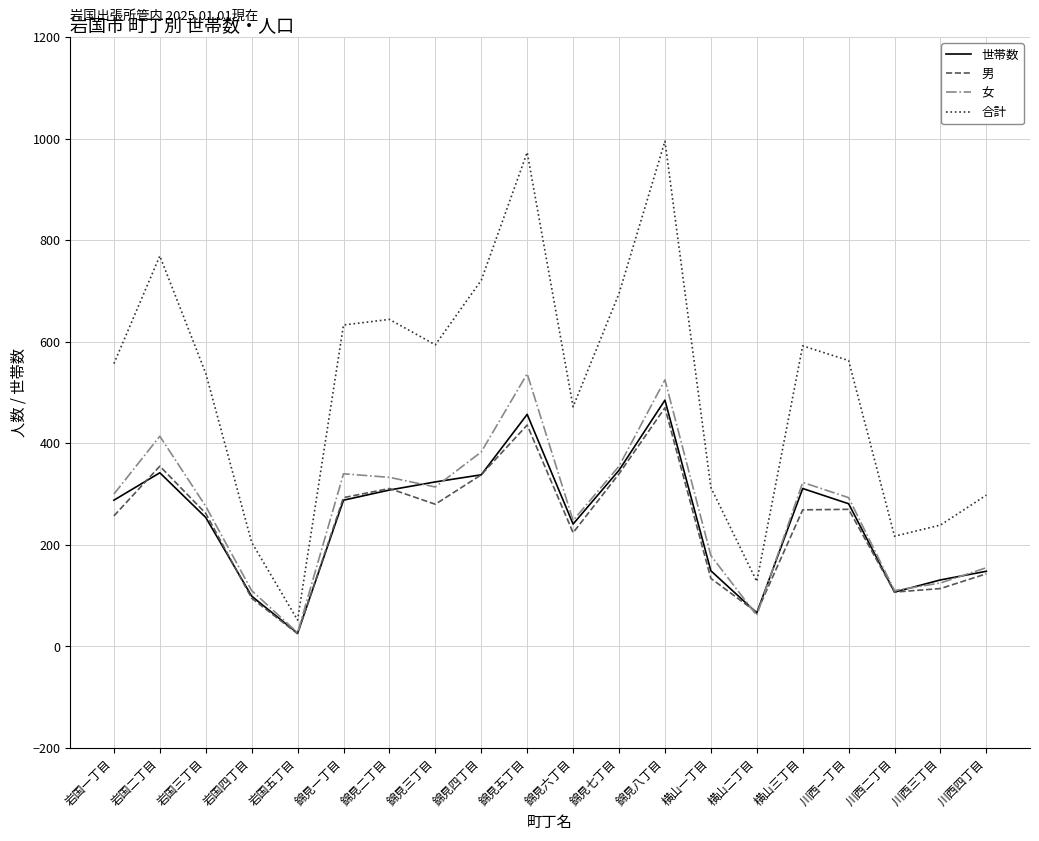

True or false: 世帯数 and 合計 cross at least once.

False